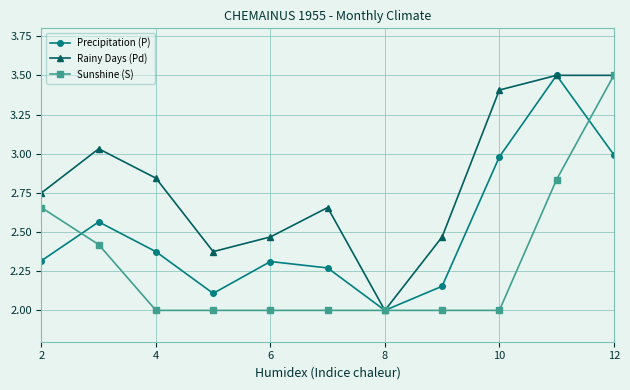

How many interior local valleys does the Rainy Days (Pd) series have?

2